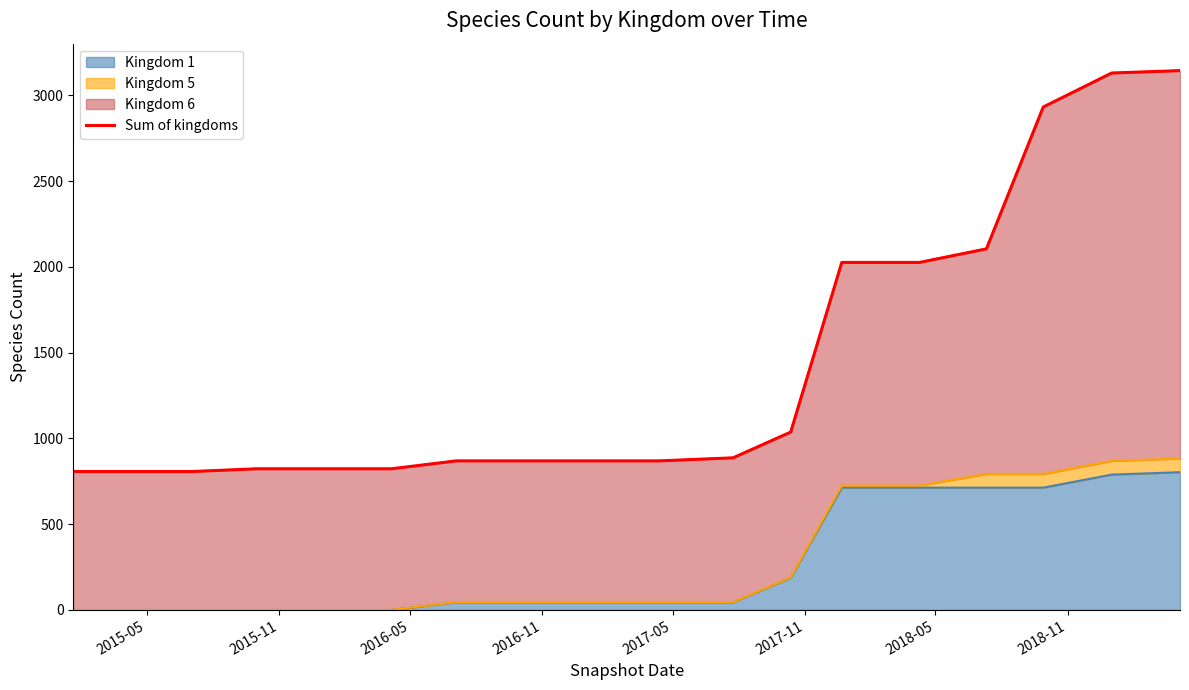

How many categories are shown in the chart?

18